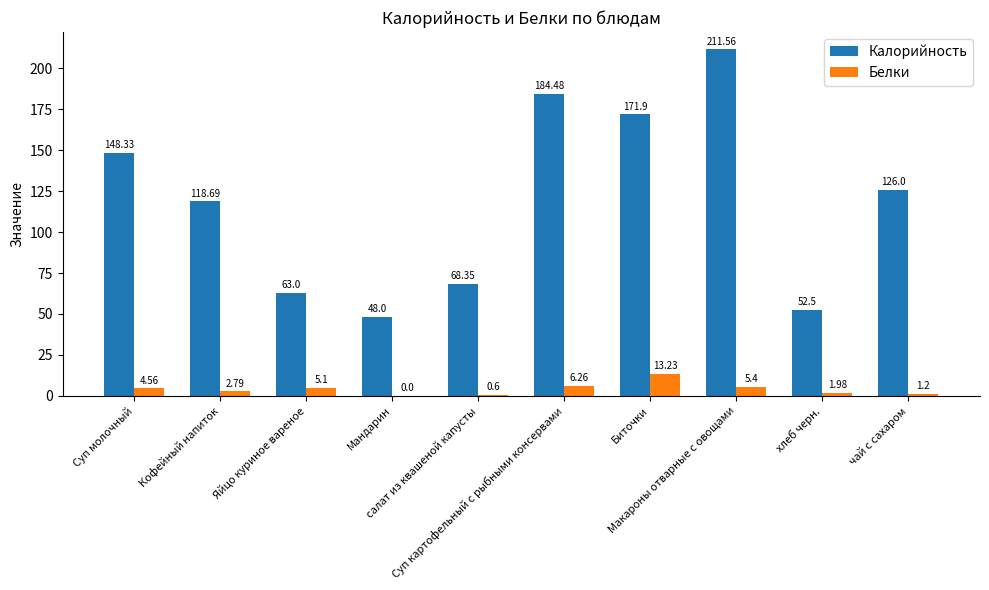

What is the total value across all series at Суп картофельный с рыбными консервами?

190.7